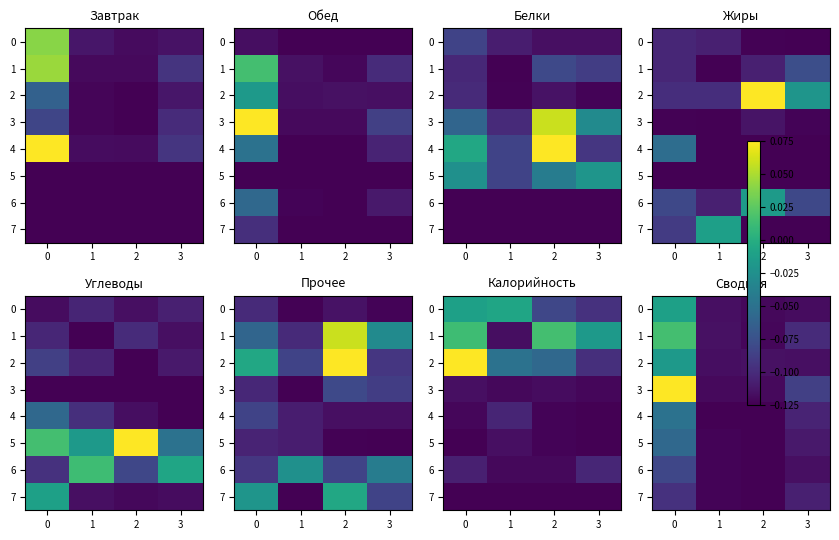

How many series are shown in this chart?

8